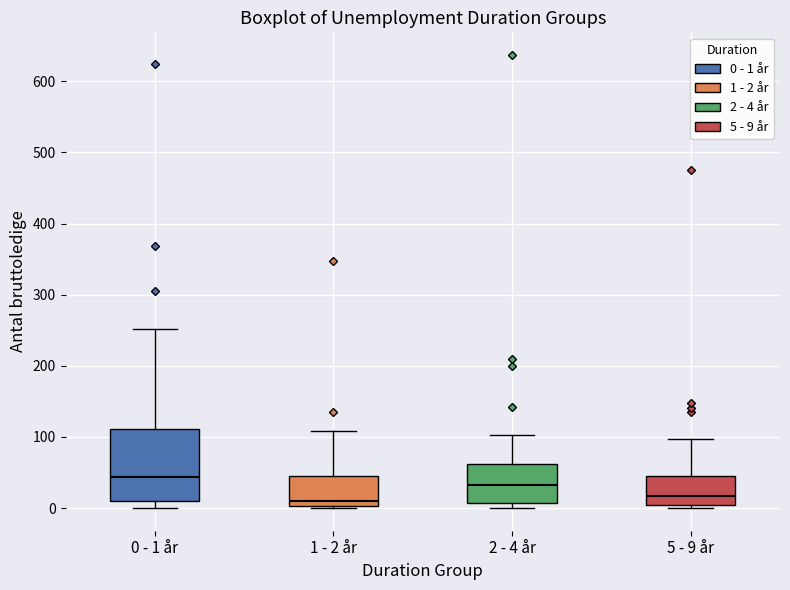

Reading left to right, transcribe this box plot: for each box, give where its median line is, the range the box spans, and where its two whiskers end, as read against the y-axis. The values are not printed on the chart, so give them approximately, as read against the axis.

0 - 1 år: median 40, box 10 to 110, whiskers 0 to 250
1 - 2 år: median 10, box 0 to 50, whiskers 0 to 110
2 - 4 år: median 30, box 10 to 60, whiskers 0 to 100
5 - 9 år: median 20, box 0 to 40, whiskers 0 (just below the box's lower edge) to 100